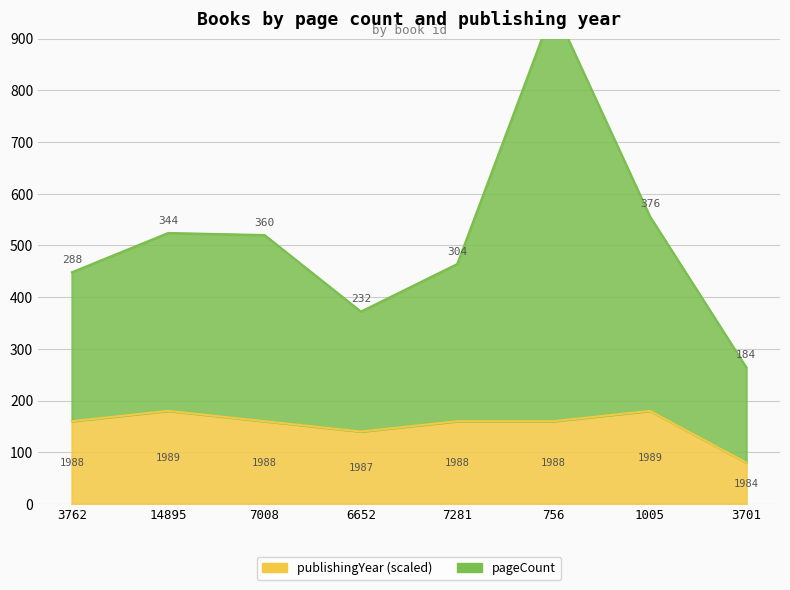

What is the total value across all series at 756?

1120